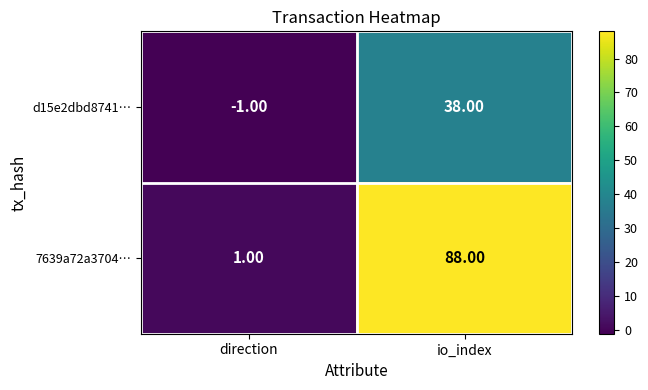

Where is d15e2dbd8741… nearest to the value 18?

direction